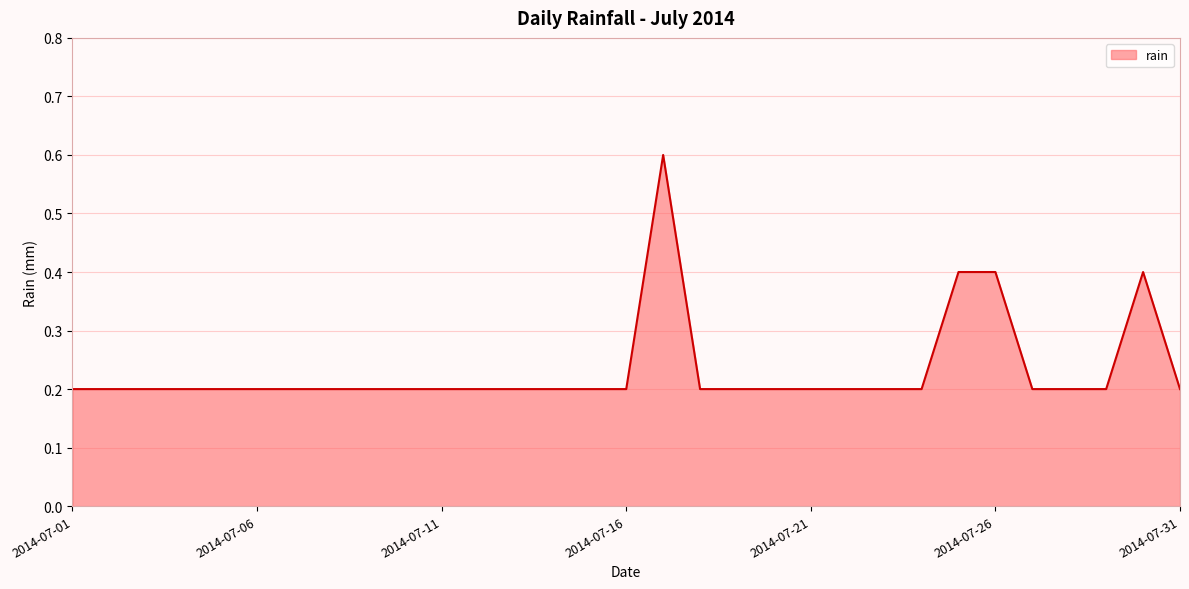

What is the difference between the maximum and minimum values?

0.4